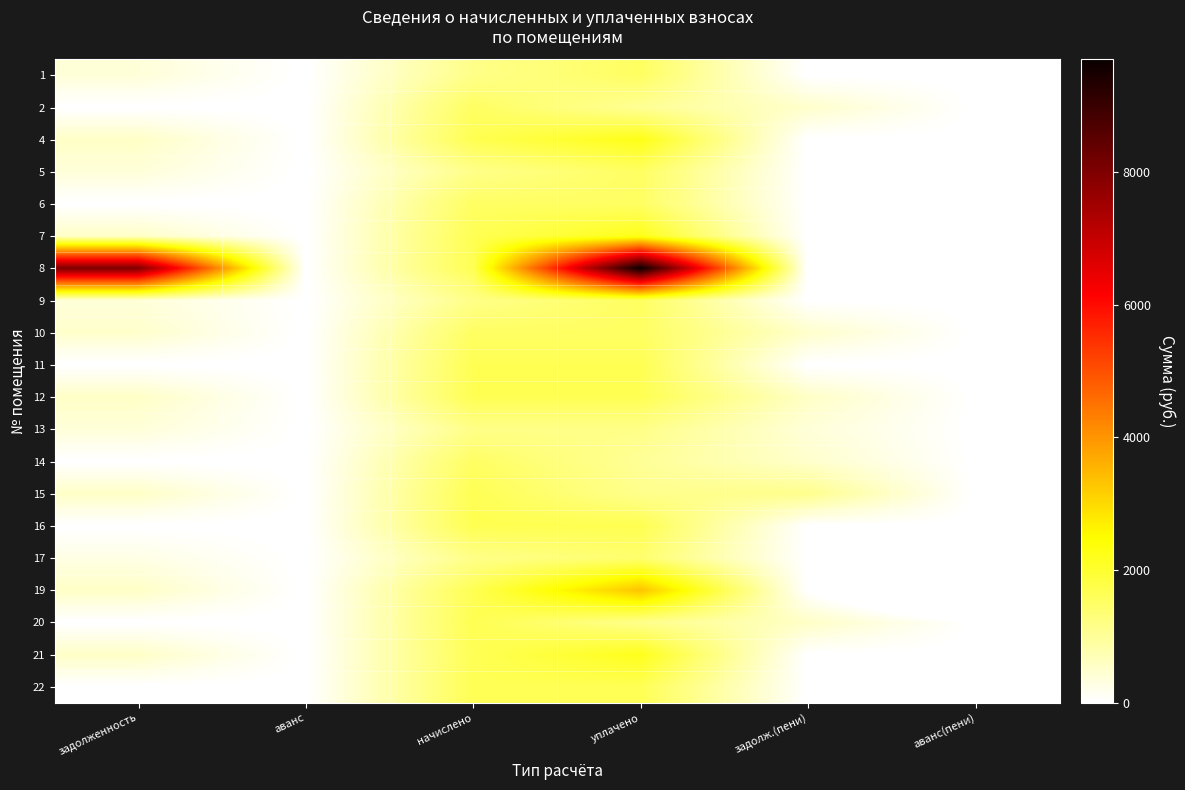

How many categories are shown in the chart?

6